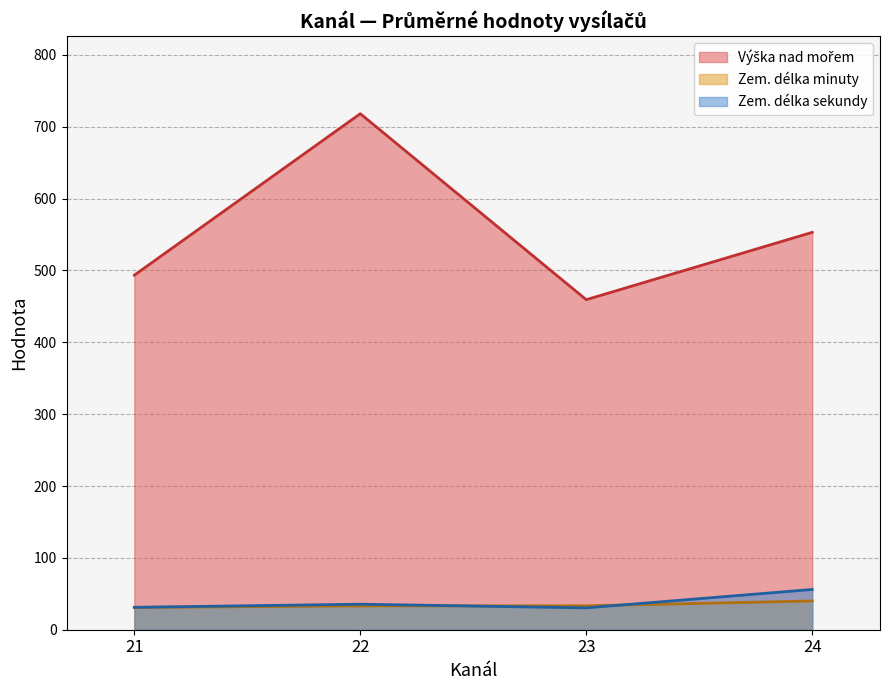

What is the smallest value displayed?

30.4